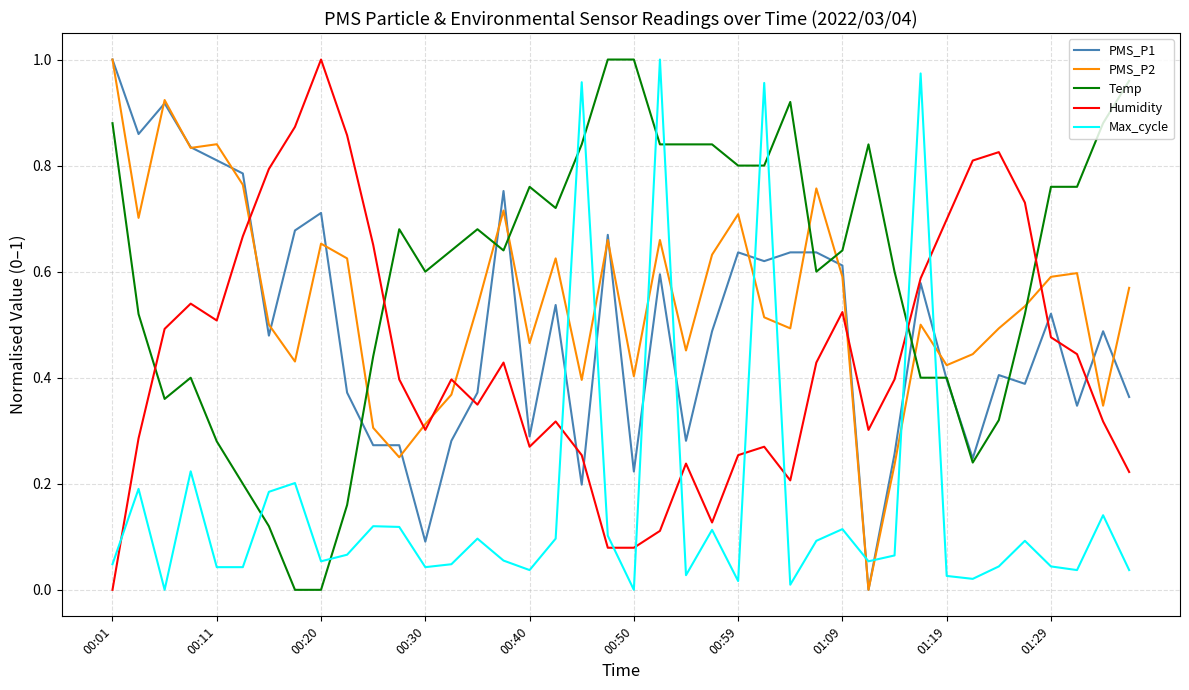

How many intersections are there between Max_cycle and Temp?

10